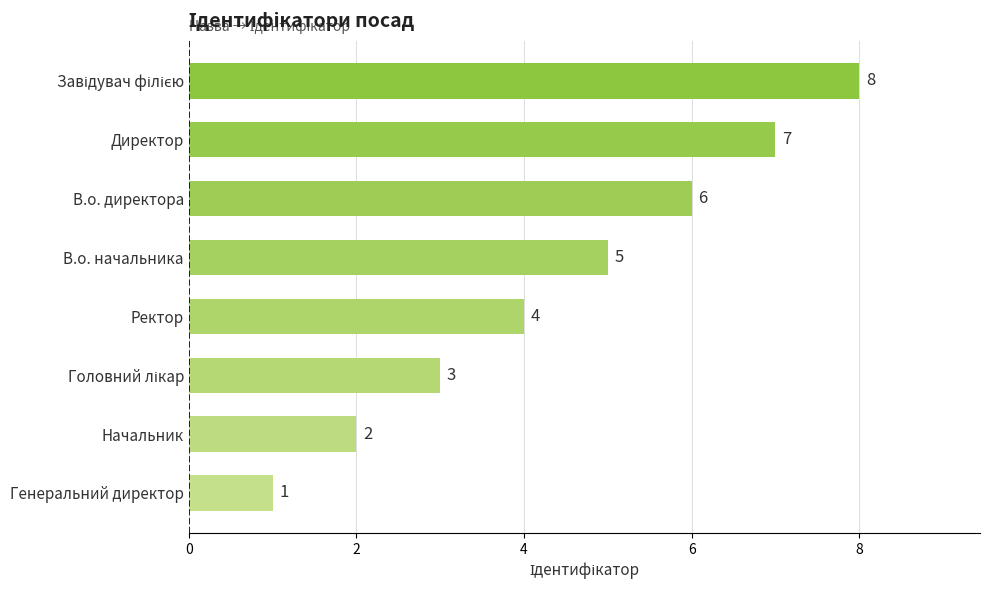

Count the values in the range 3 to 7.

5